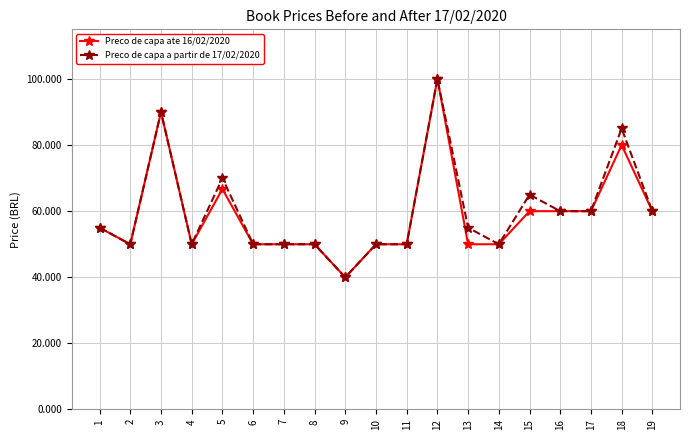

How many distinct data groups are displayed?

2